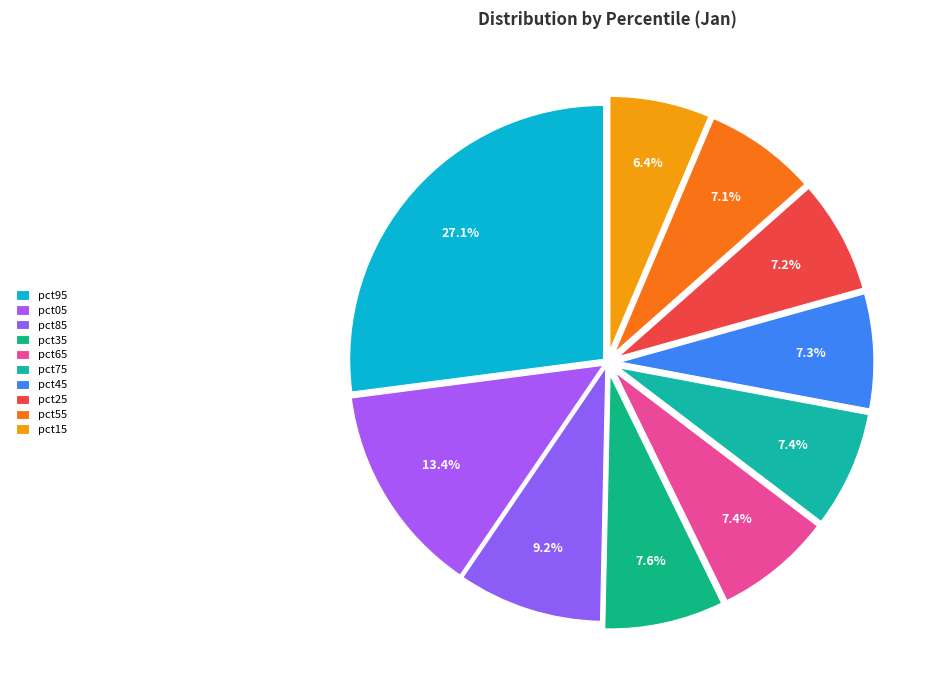

Is it true that pct05 is 5% of the pie?

False